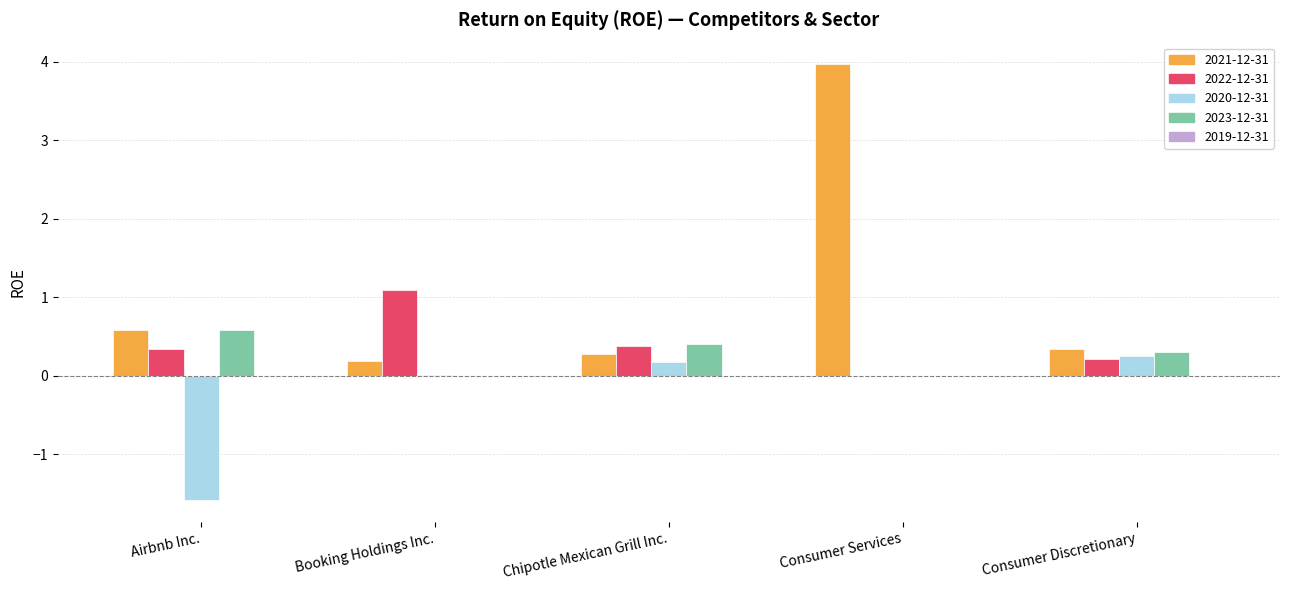

True or false: 2020-12-31 has a value of 0.0 at Consumer Services.

True